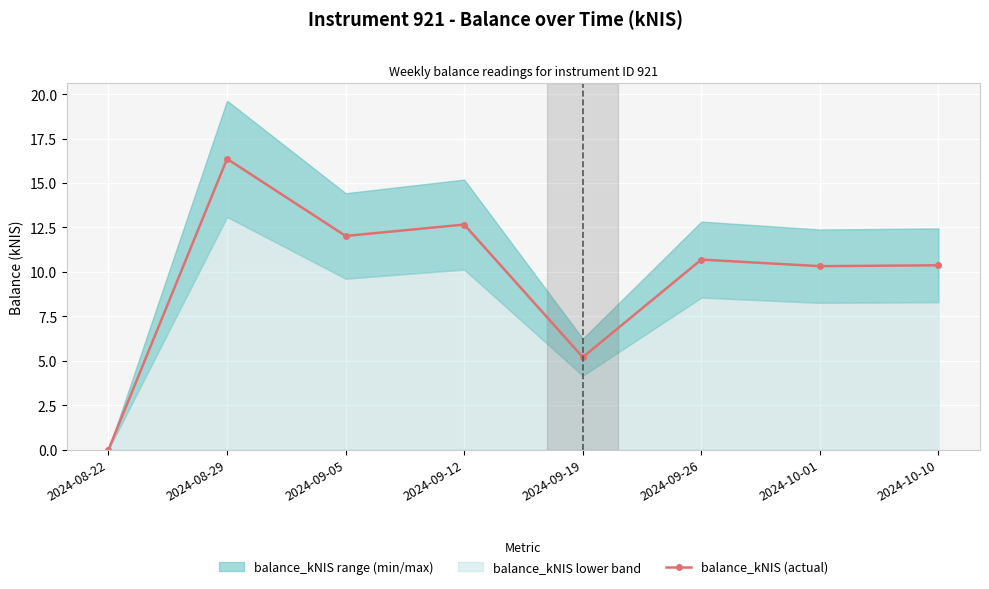

Rank the categories by value from highest to lowest.

2024-08-29, 2024-09-12, 2024-09-05, 2024-09-26, 2024-10-10, 2024-10-01, 2024-09-19, 2024-08-22